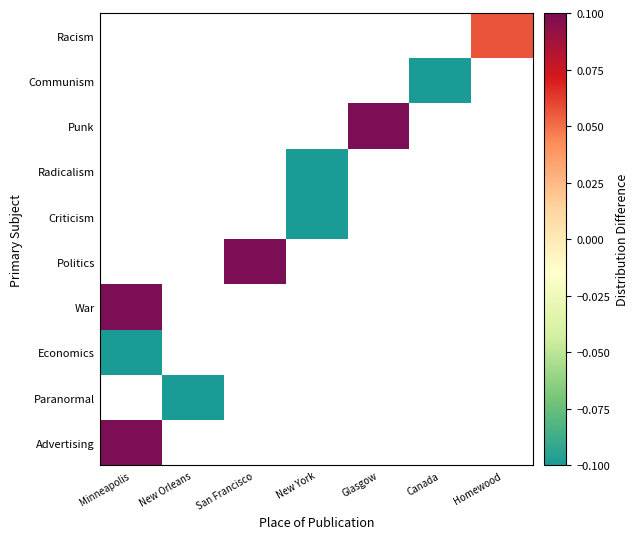

Which has a higher value, Homewood or San Francisco?

San Francisco